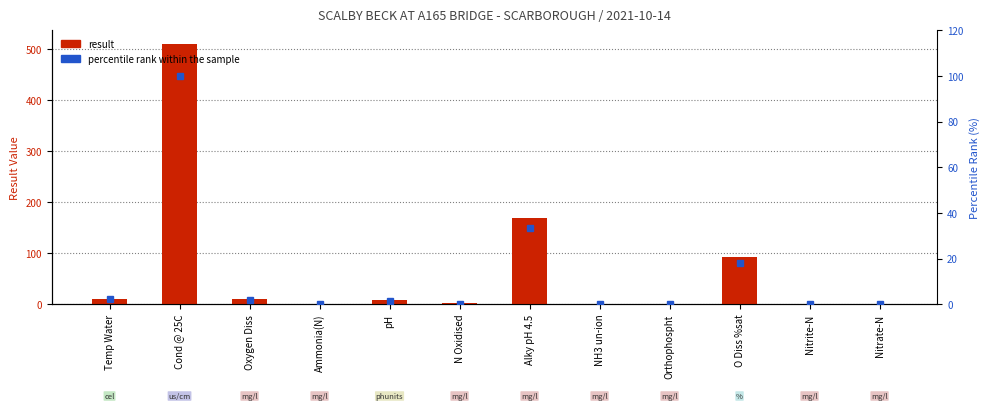

The percentile rank within the sample series shows 0.0 at Orthophospht. True or false?

True